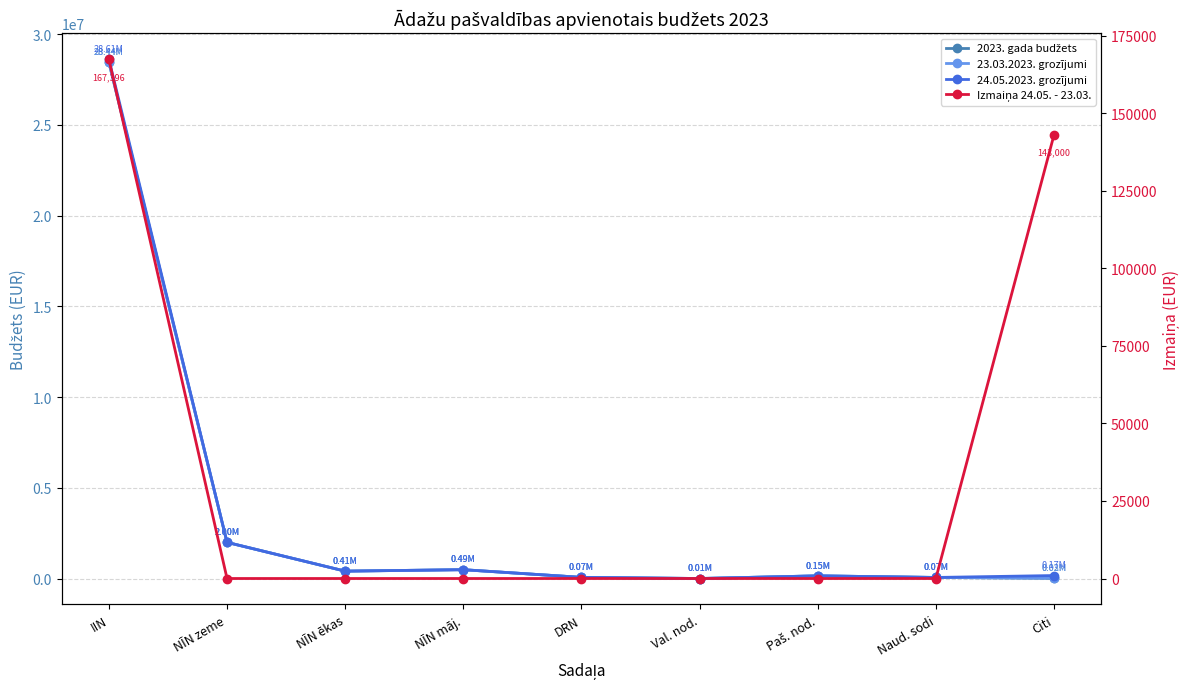

Reading right to left, what are all the values shown in this chart?

2023. gada budžets: Citi=16000	Naud. sodi=65000	Paš. nod.=153300	Val. nod.=6700	DRN=70000	NĪN māj.=492545	NĪN ēkas=412472	NĪN zeme=1998295	IIN=28441559
23.03.2023. grozījumi: Citi=26864	Naud. sodi=65000	Paš. nod.=153300	Val. nod.=6700	DRN=70000	NĪN māj.=492545	NĪN ēkas=412472	NĪN zeme=1998295	IIN=28441559
24.05.2023. grozījumi: Citi=169864	Naud. sodi=65000	Paš. nod.=153300	Val. nod.=6700	DRN=70000	NĪN māj.=492545	NĪN ēkas=412472	NĪN zeme=1998295	IIN=28608955
Izmaiņa 24.05. - 23.03.: Citi=143000	Naud. sodi=0	Paš. nod.=0	Val. nod.=0	DRN=0	NĪN māj.=0	NĪN ēkas=0	NĪN zeme=0	IIN=167396